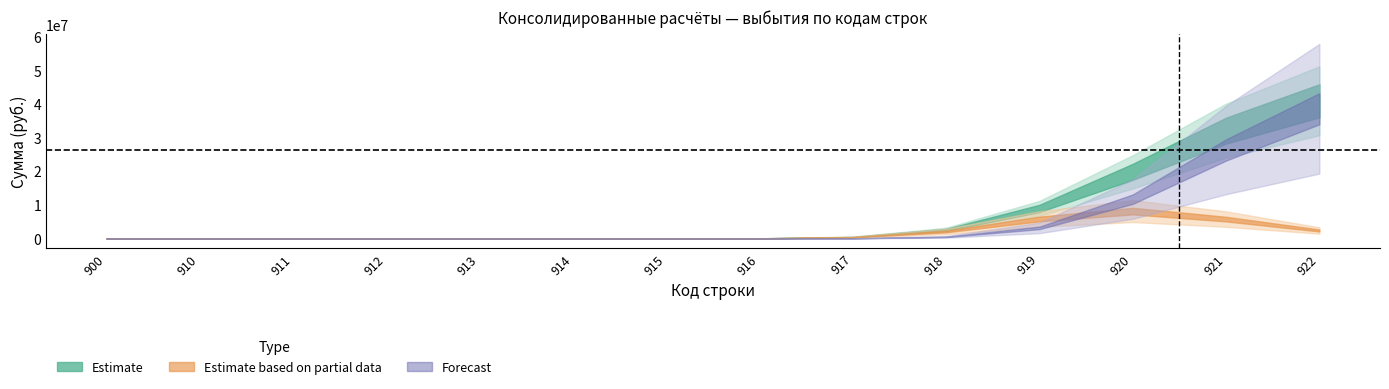

Which label corresponds to the largest value in the chart?

922